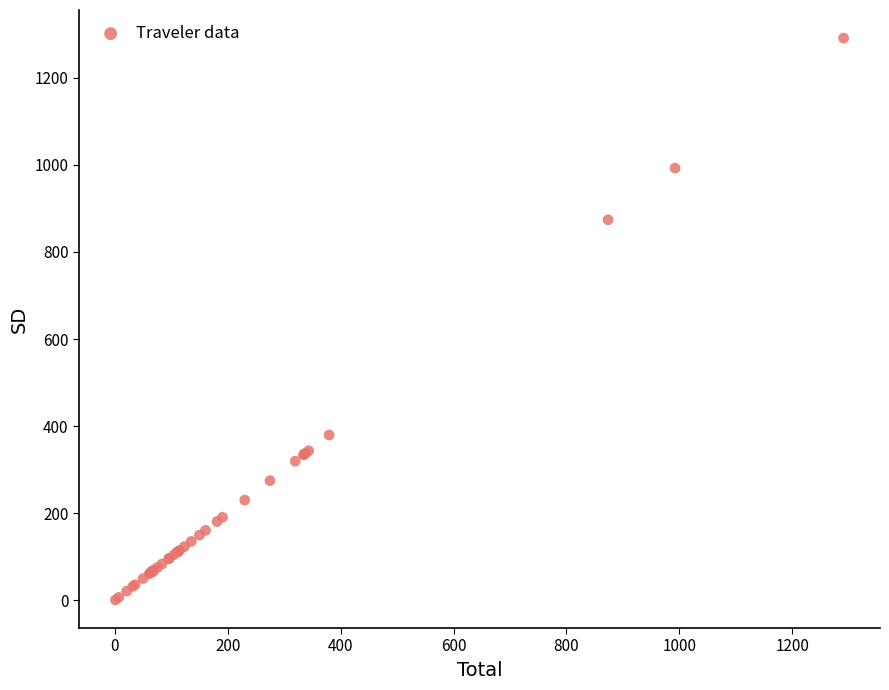

What Y value in the scatter plot is closest to 645?

873.7